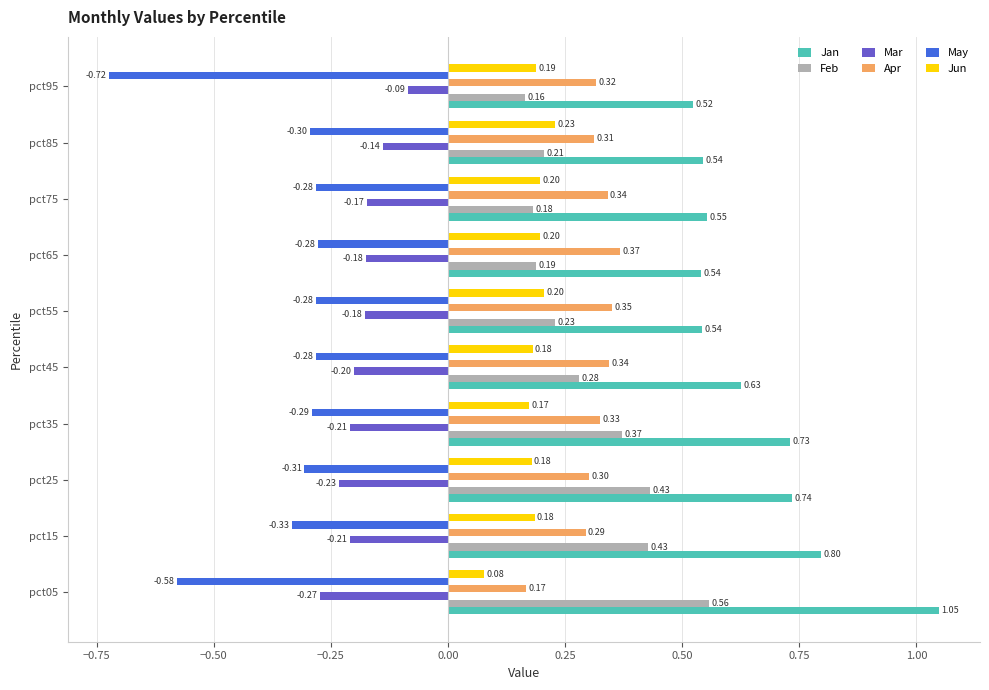

Which series has the widest spread of values?

Jan